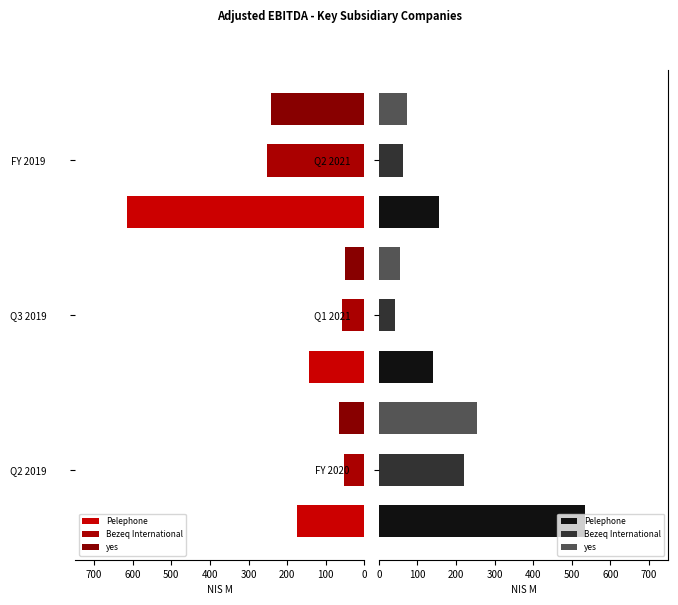

What is the value of the yes bar at the 3rd from the left?

241